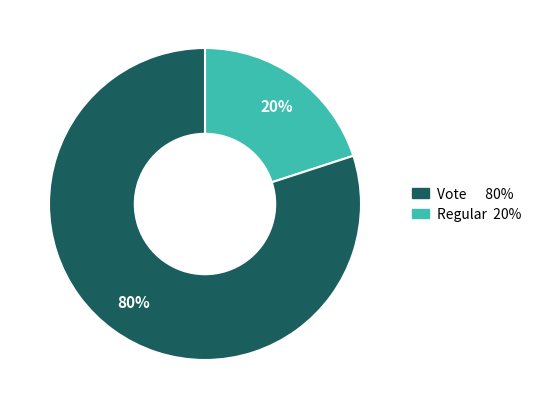

To the nearest percent, what is the difference between the largest and smallest slice percentages?

60%